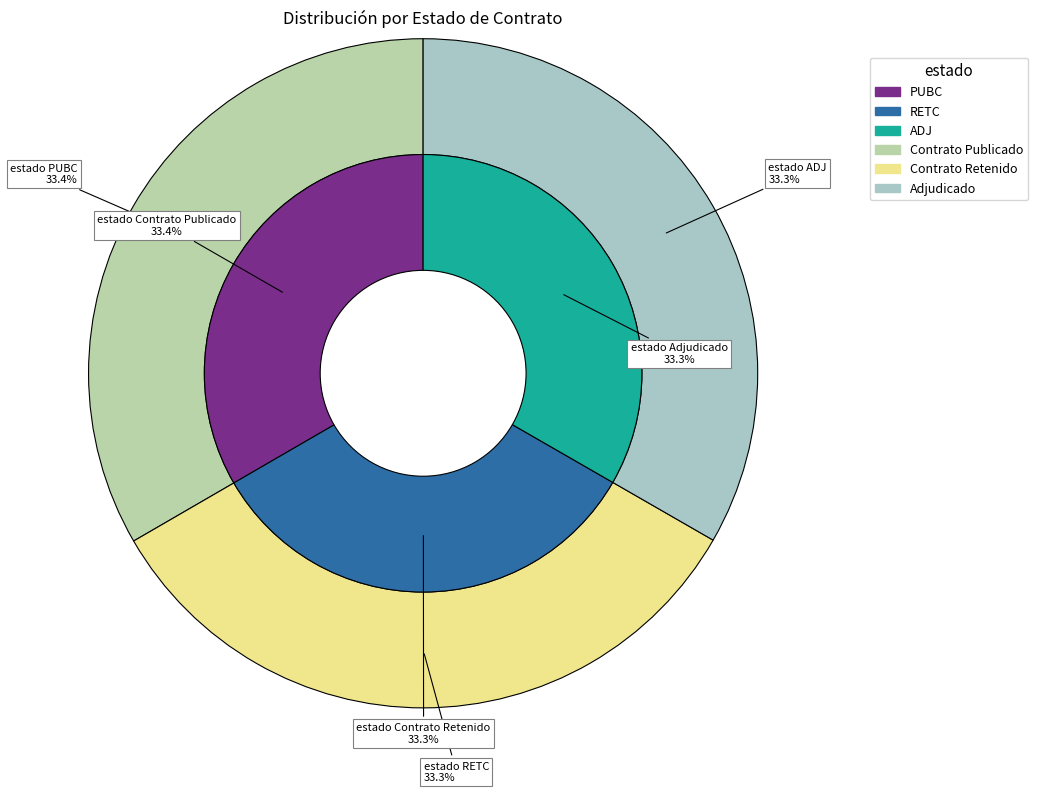

Does RETC represent more than half of the total?

No